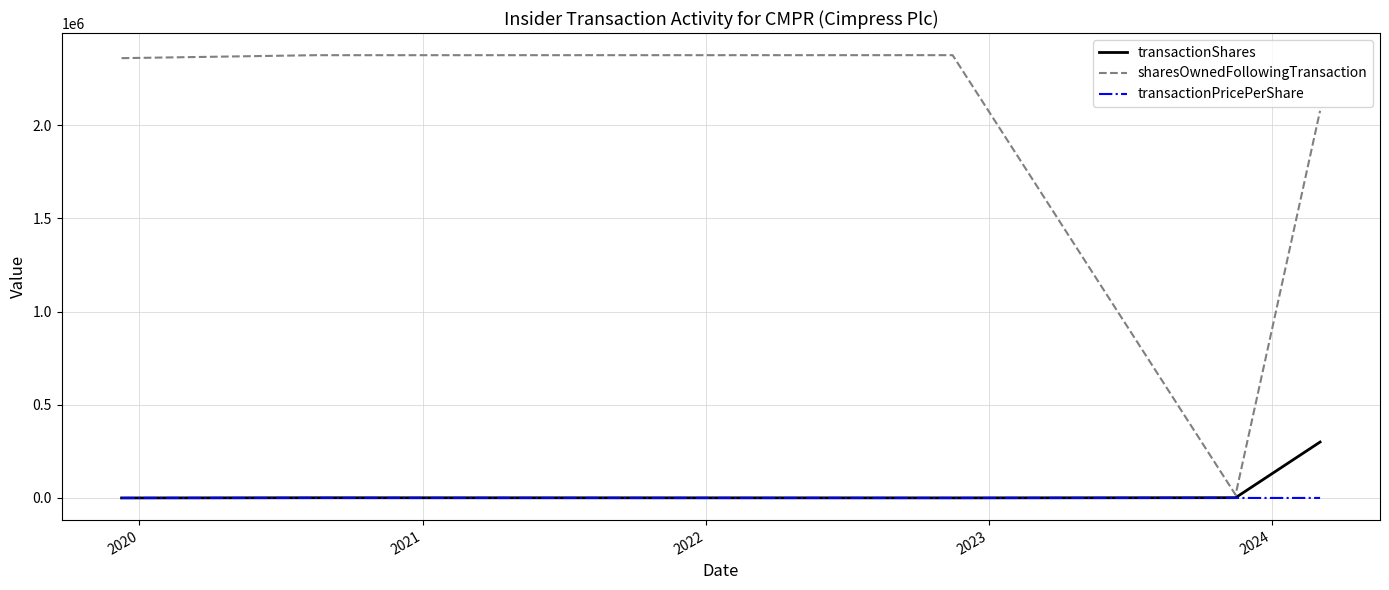

What are all the series names shown in the legend?

transactionShares, sharesOwnedFollowingTransaction, transactionPricePerShare